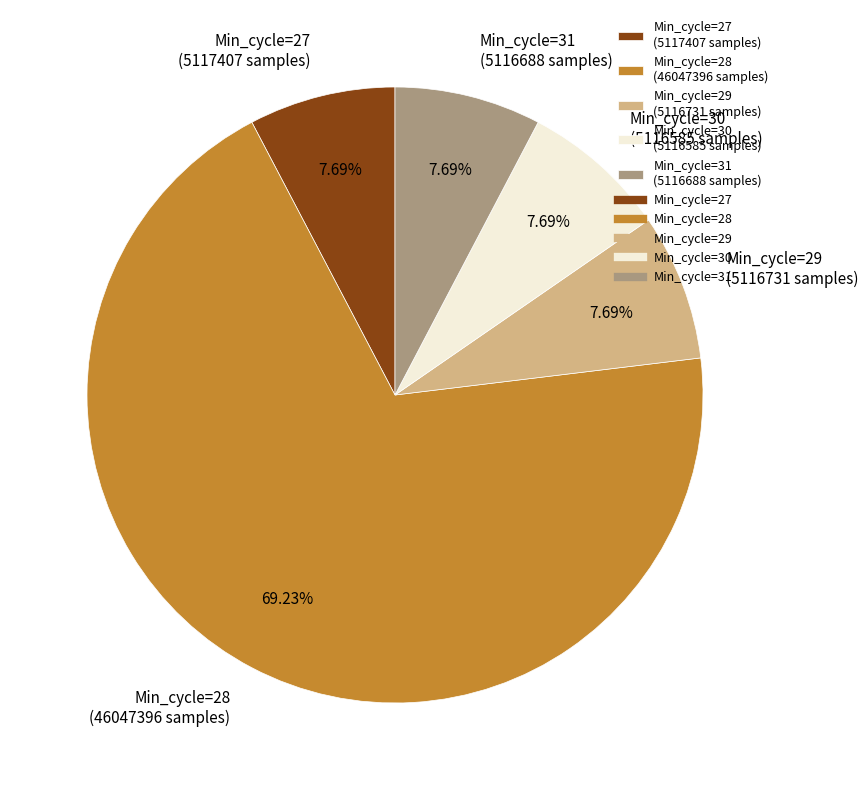

Which has a higher value, Min_cycle=28 or Min_cycle=29?

Min_cycle=28